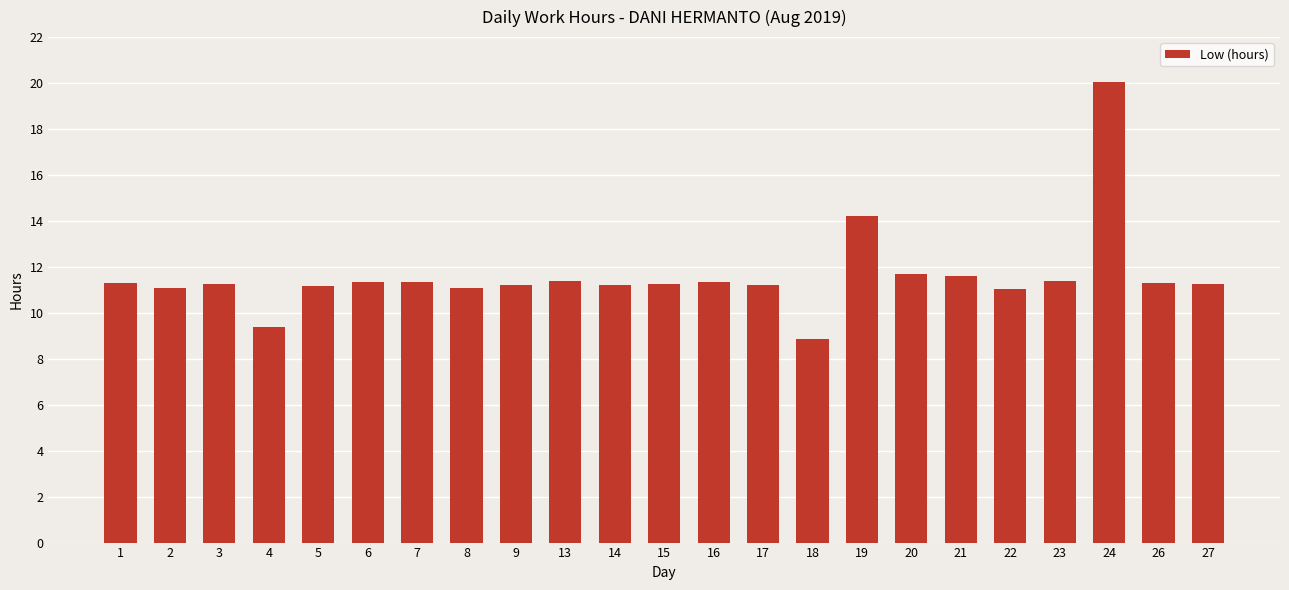

Are the bars horizontal?

No